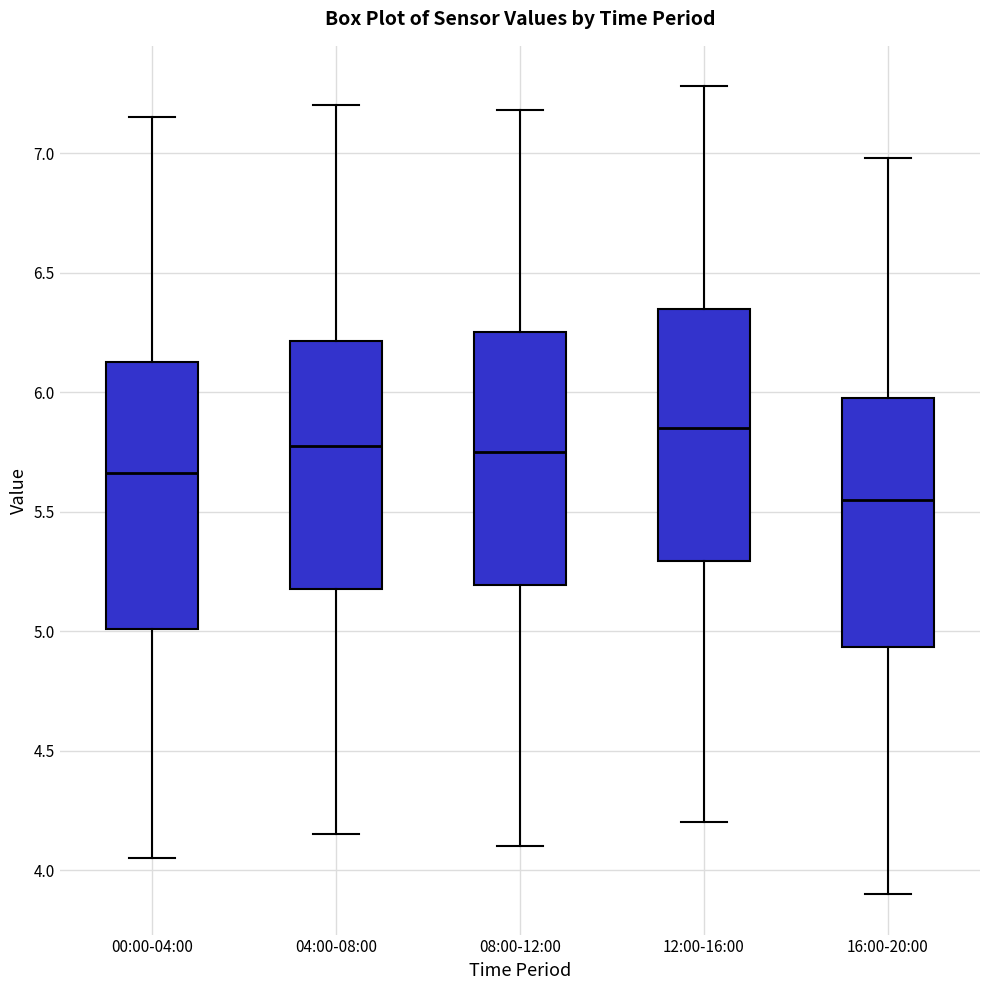

Where does the upper whisker of the box for 08:00-12:00 end on the y-axis? The values are not printed on the chart, so give them approximately, as read against the axis.

7.20